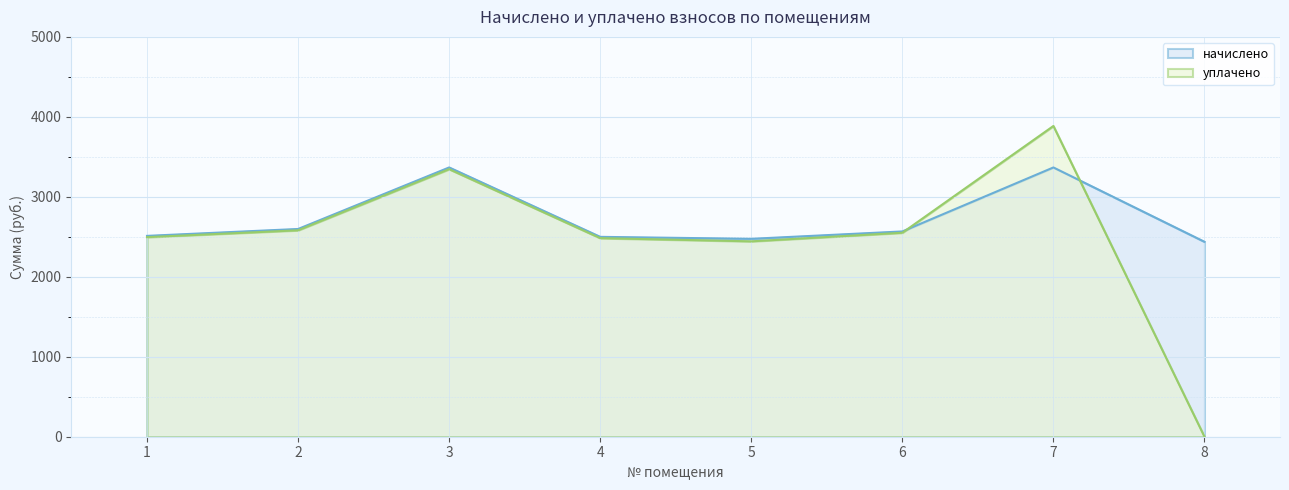

At how many categories does at least one series exceed 957?

8